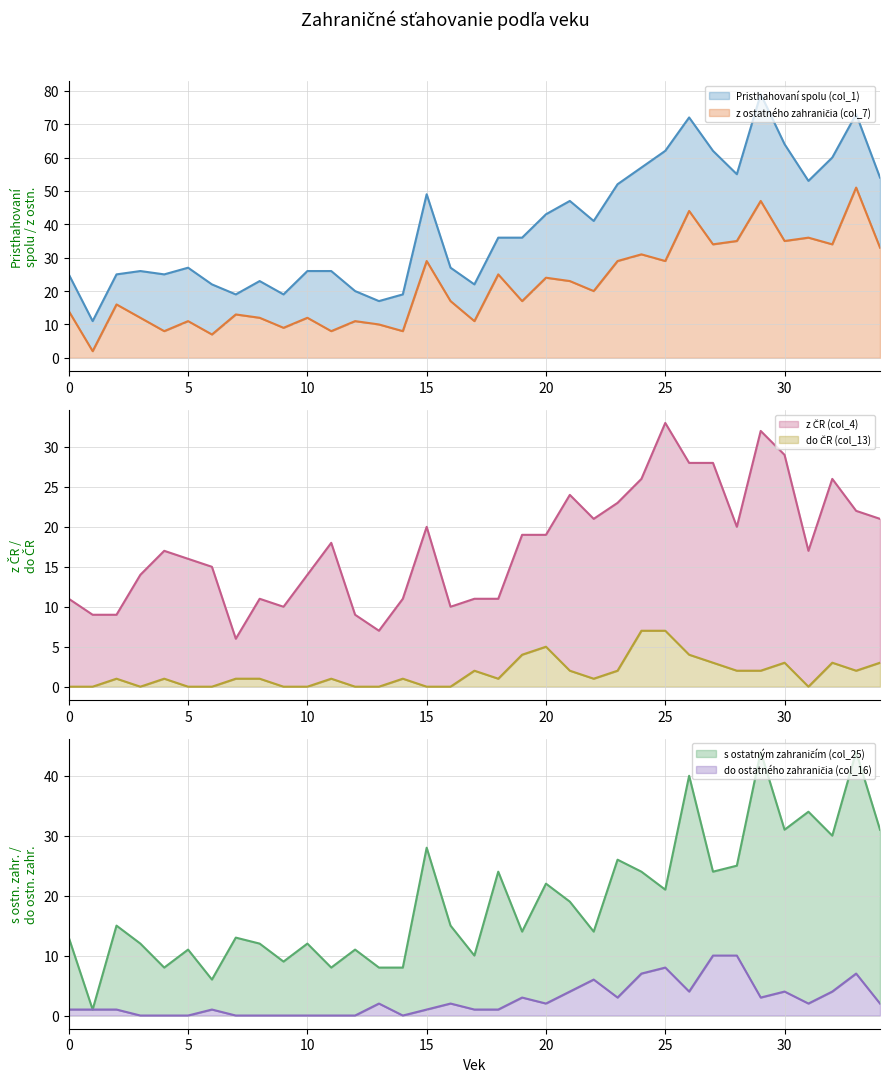

Reading left to right, transcribe all the data shown in this chart.

Pristhahovaní spolu (col_1): 0=25	1=11	2=25	3=26	4=25	5=27	6=22	7=19	8=23	9=19	10=26	11=26	12=20	13=17	14=19	15=49	16=27	17=22	18=36	19=36	20=43	21=47	22=41	23=52	24=57	25=62	26=72	27=62	28=55	29=79	30=64	31=53	32=60	33=73	34=54
z ostatného zahraničia (col_7): 0=14	1=2	2=16	3=12	4=8	5=11	6=7	7=13	8=12	9=9	10=12	11=8	12=11	13=10	14=8	15=29	16=17	17=11	18=25	19=17	20=24	21=23	22=20	23=29	24=31	25=29	26=44	27=34	28=35	29=47	30=35	31=36	32=34	33=51	34=33
s ostatným zahraničím (col_25): 0=13	1=1	2=15	3=12	4=8	5=11	6=6	7=13	8=12	9=9	10=12	11=8	12=11	13=8	14=8	15=28	16=15	17=10	18=24	19=14	20=22	21=19	22=14	23=26	24=24	25=21	26=40	27=24	28=25	29=44	30=31	31=34	32=30	33=44	34=31
z ČR (col_4): 0=11	1=9	2=9	3=14	4=17	5=16	6=15	7=6	8=11	9=10	10=14	11=18	12=9	13=7	14=11	15=20	16=10	17=11	18=11	19=19	20=19	21=24	22=21	23=23	24=26	25=33	26=28	27=28	28=20	29=32	30=29	31=17	32=26	33=22	34=21
do ostatného zahraničia (col_16): 0=1	1=1	2=1	3=0	4=0	5=0	6=1	7=0	8=0	9=0	10=0	11=0	12=0	13=2	14=0	15=1	16=2	17=1	18=1	19=3	20=2	21=4	22=6	23=3	24=7	25=8	26=4	27=10	28=10	29=3	30=4	31=2	32=4	33=7	34=2
do ČR (col_13): 0=0	1=0	2=1	3=0	4=1	5=0	6=0	7=1	8=1	9=0	10=0	11=1	12=0	13=0	14=1	15=0	16=0	17=2	18=1	19=4	20=5	21=2	22=1	23=2	24=7	25=7	26=4	27=3	28=2	29=2	30=3	31=0	32=3	33=2	34=3